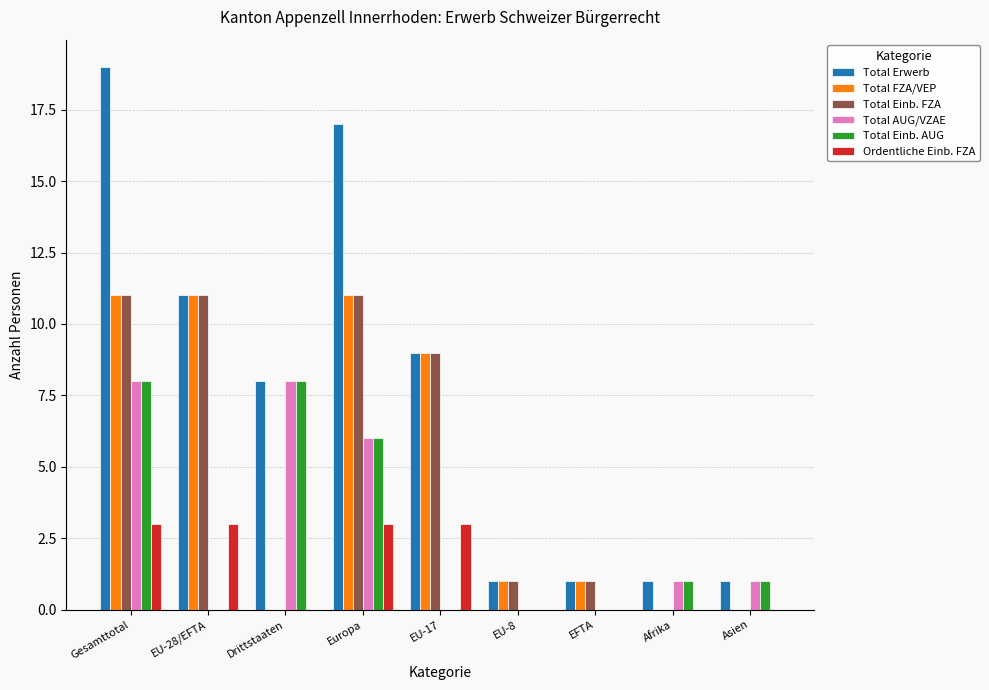

Reading right to left, list all the values displayed in this chart.

Total Erwerb: 1	1	1	1	9	17	8	11	19
Total FZA/VEP: 0	0	1	1	9	11	0	11	11
Total Einb. FZA: 0	0	1	1	9	11	0	11	11
Total AUG/VZAE: 1	1	0	0	0	6	8	0	8
Total Einb. AUG: 1	1	0	0	0	6	8	0	8
Ordentliche Einb. FZA: 0	0	0	0	3	3	0	3	3